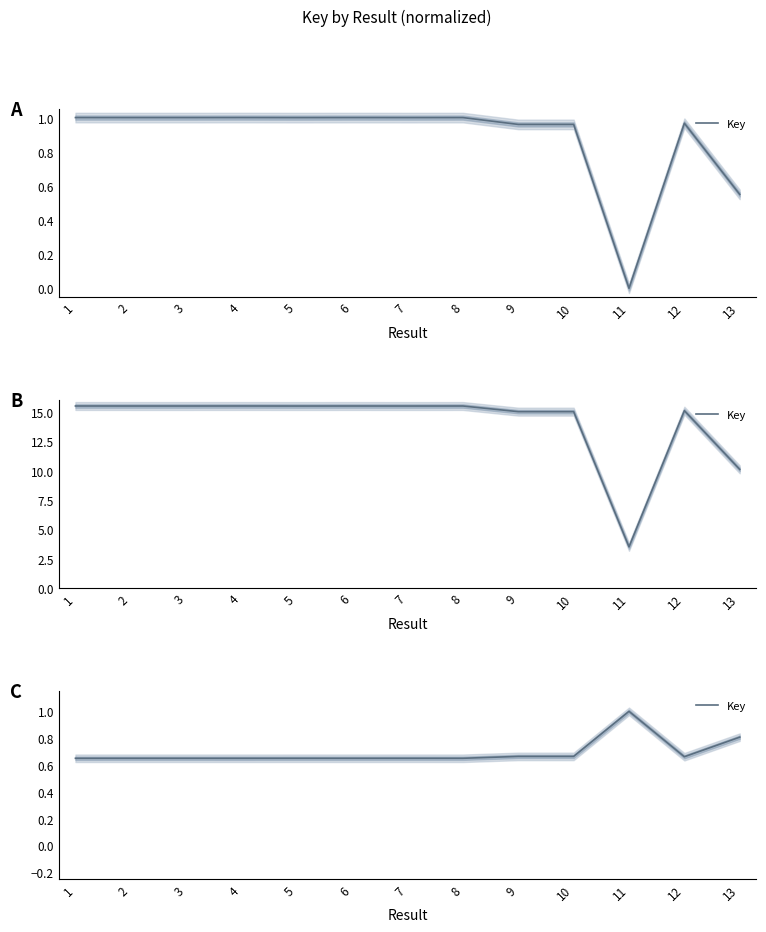

List the labels in order of value, smallest first.

4, 1, 6, 8, 2, 3, 7, 5, 12, 10, 9, 13, 11